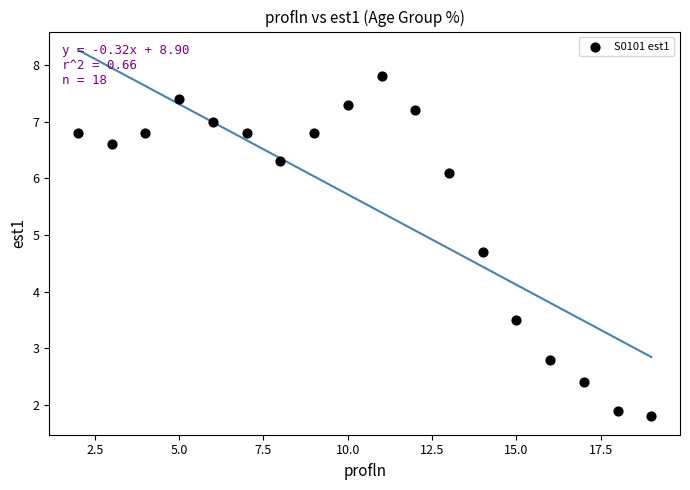

What is the range of X values (max minus min)?

17.0